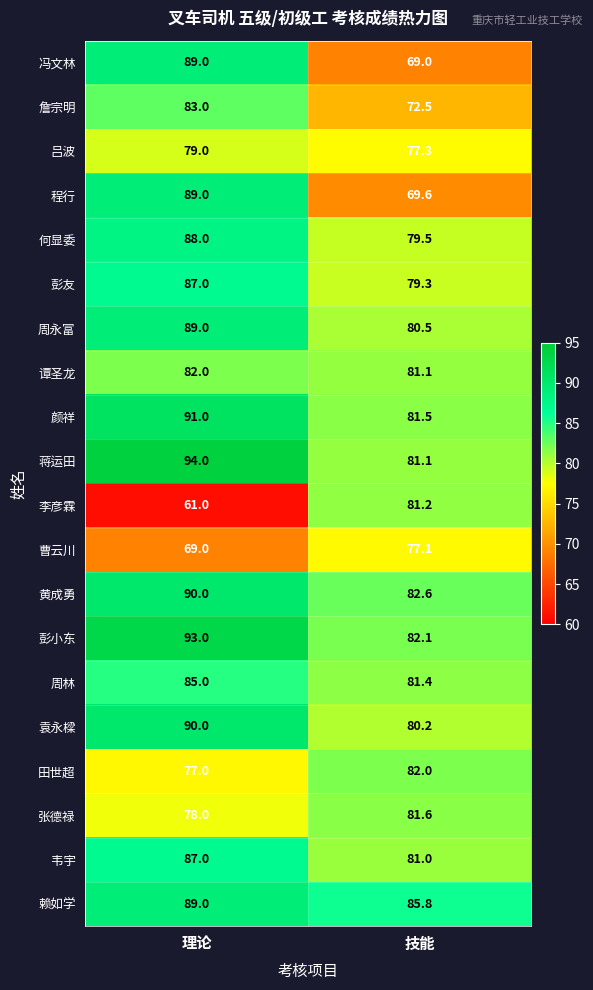

Which category has the highest value across all series?

理论